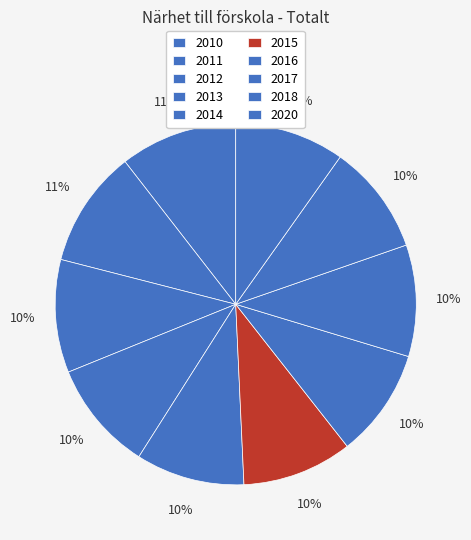

Is 2011 the majority of the pie?

No